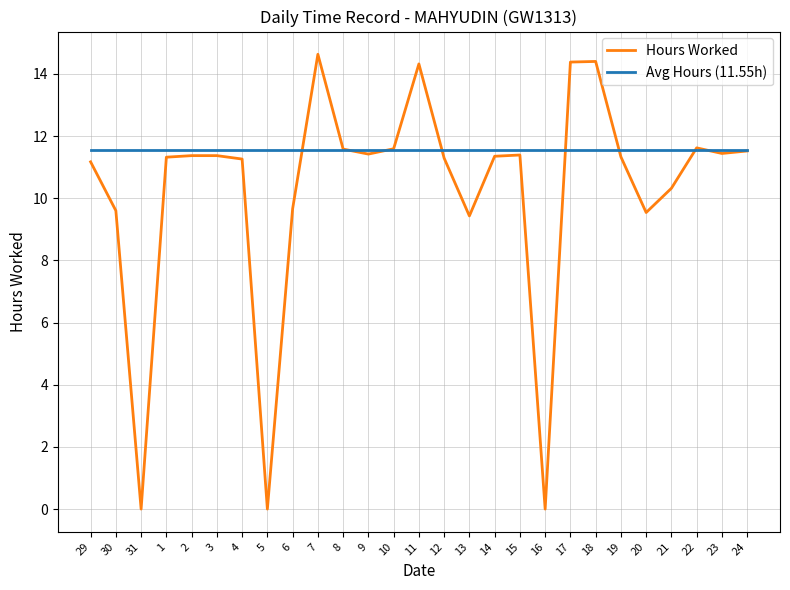

What is the maximum value shown in the chart?

14.6